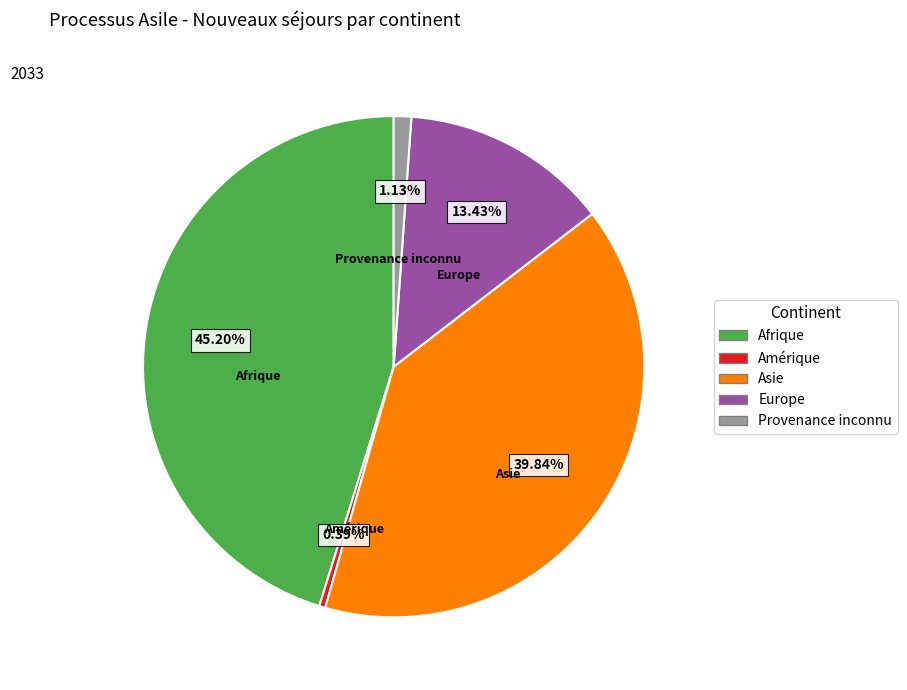

Is there a majority slice in this chart?

No